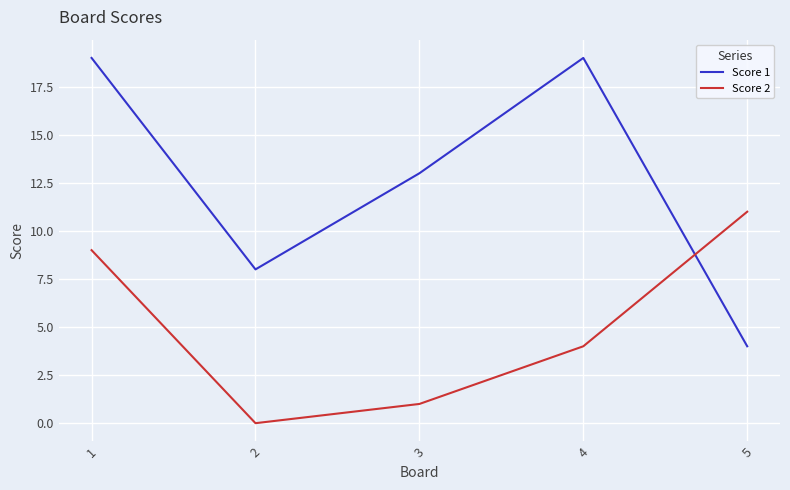

At 5, list the series in order from smallest to largest.

Score 1, Score 2